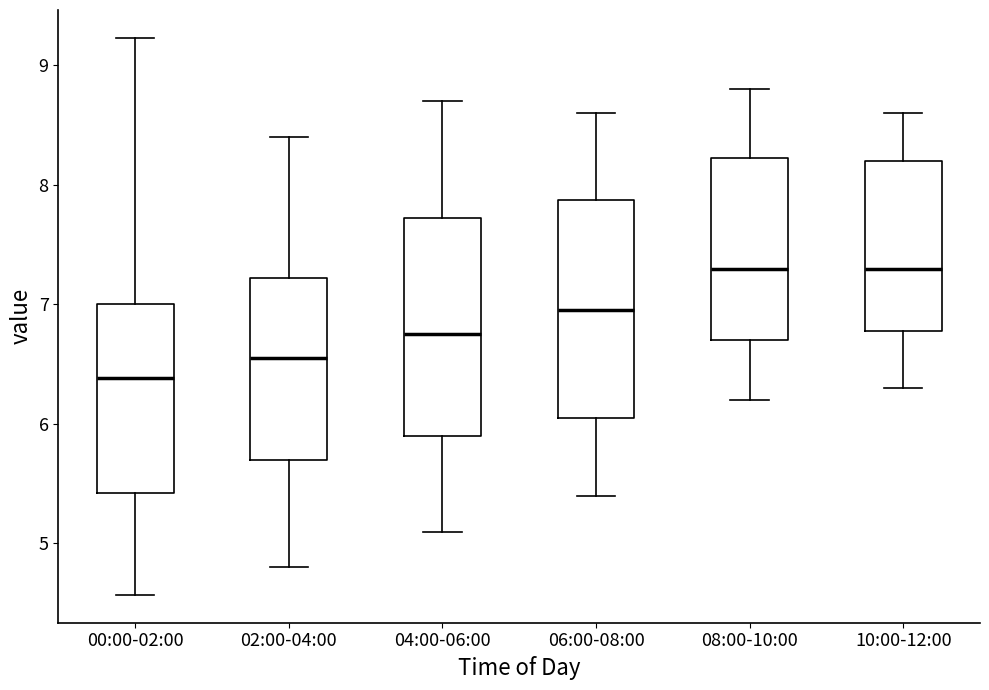

Reading left to right, read every box against the y-axis: the position of its median line, the range the box covers, and the ends of its whiskers. The values are not printed on the chart, so give them approximately, as read against the axis.

00:00-02:00: median 6.4, box 5.4 to 7.0, whiskers 4.6 to 9.2
02:00-04:00: median 6.6, box 5.7 to 7.2, whiskers 4.8 to 8.4
04:00-06:00: median 6.8, box 5.9 to 7.7, whiskers 5.1 to 8.7
06:00-08:00: median 7.0, box 6.1 to 7.9, whiskers 5.4 to 8.6
08:00-10:00: median 7.3, box 6.7 to 8.2, whiskers 6.2 to 8.8
10:00-12:00: median 7.3, box 6.8 to 8.2, whiskers 6.3 to 8.6